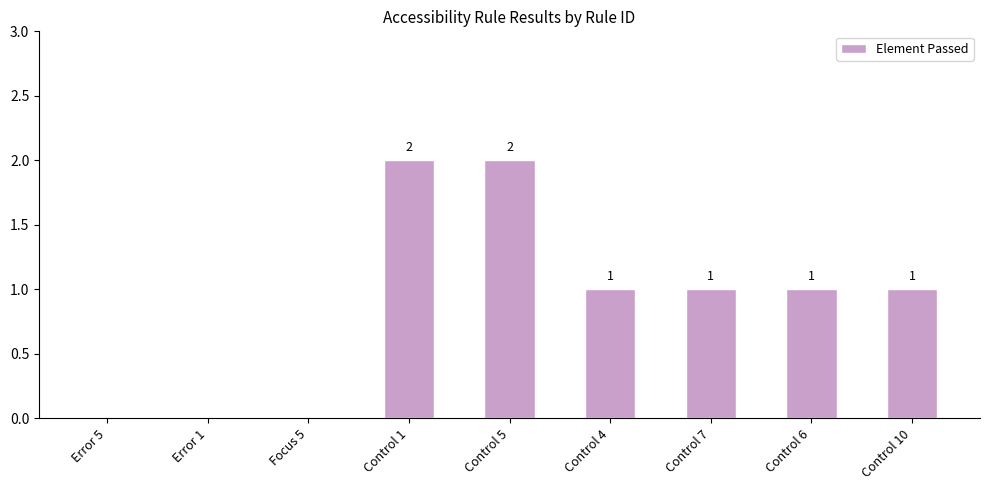

How many values are above zero?

6